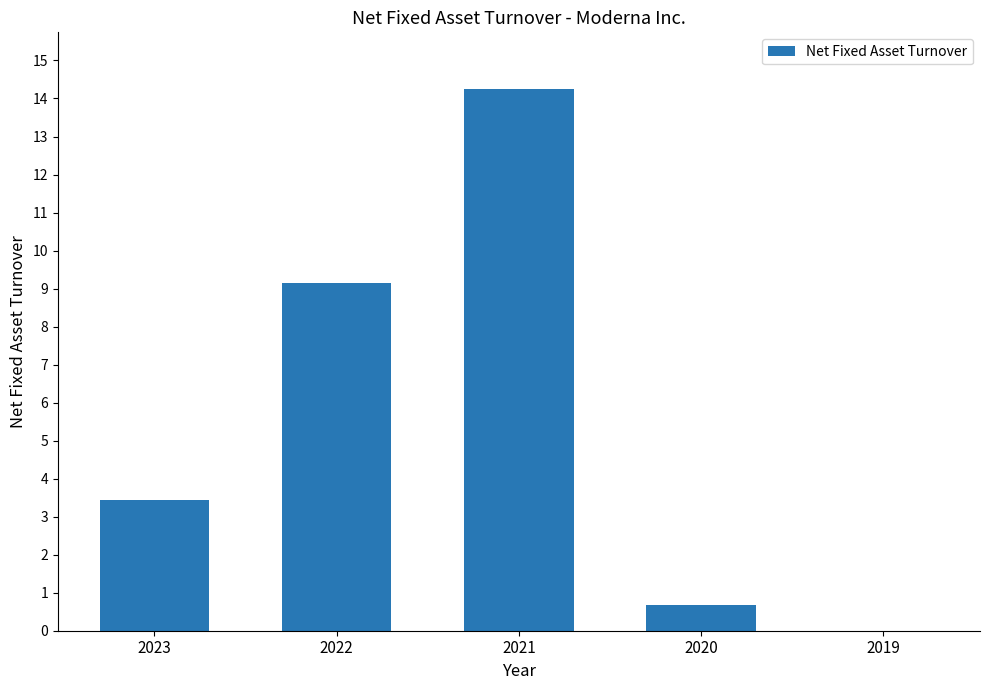

What is the maximum value shown in the chart?

14.2